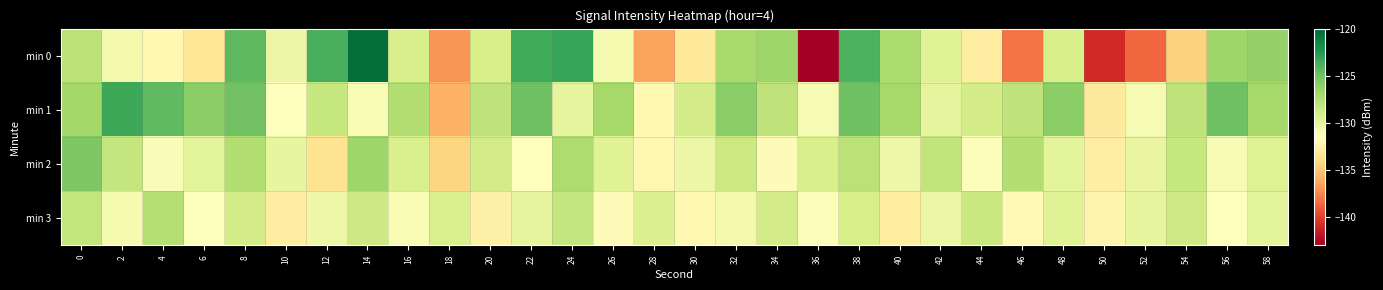

What is the minimum value shown in the chart?

-143.0